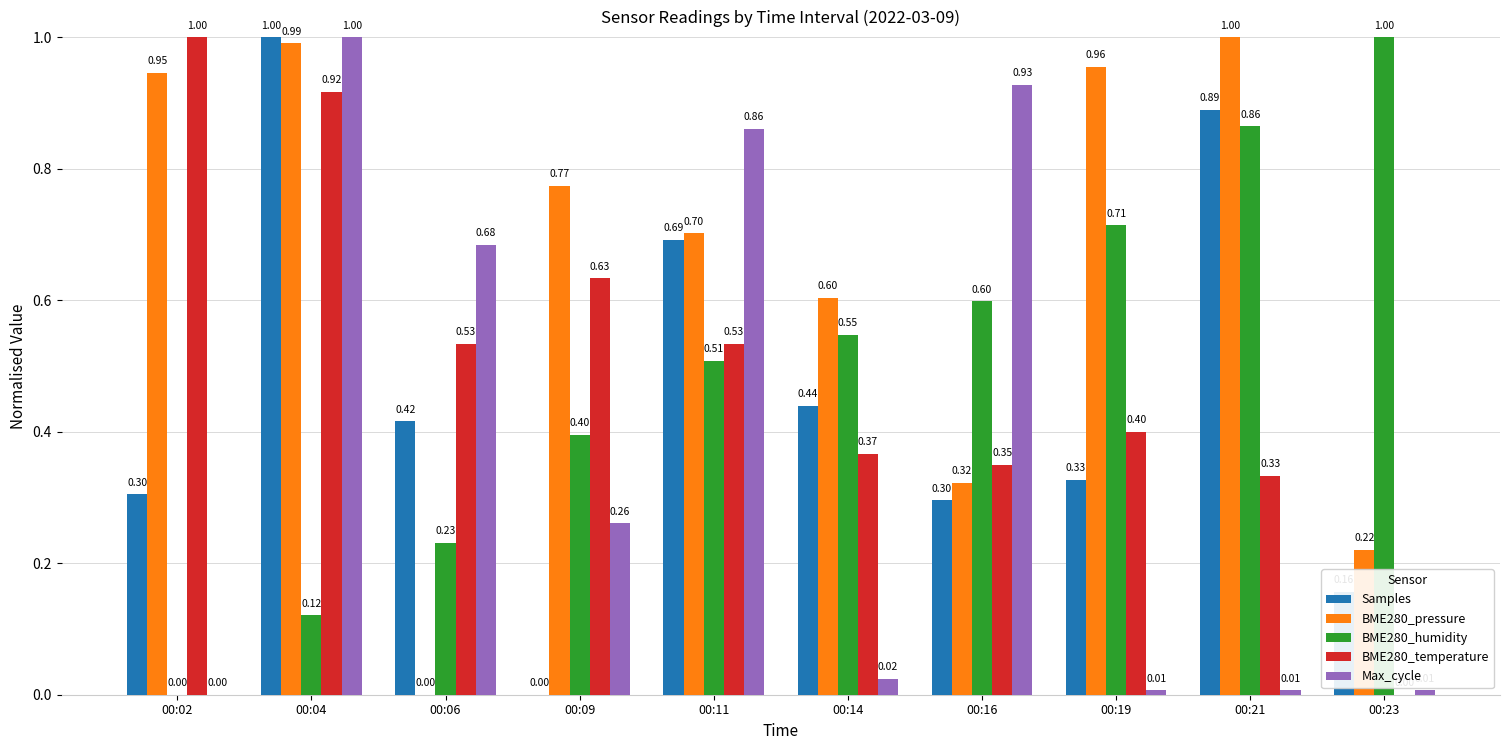

What is the sum of all Samples values?

4.5